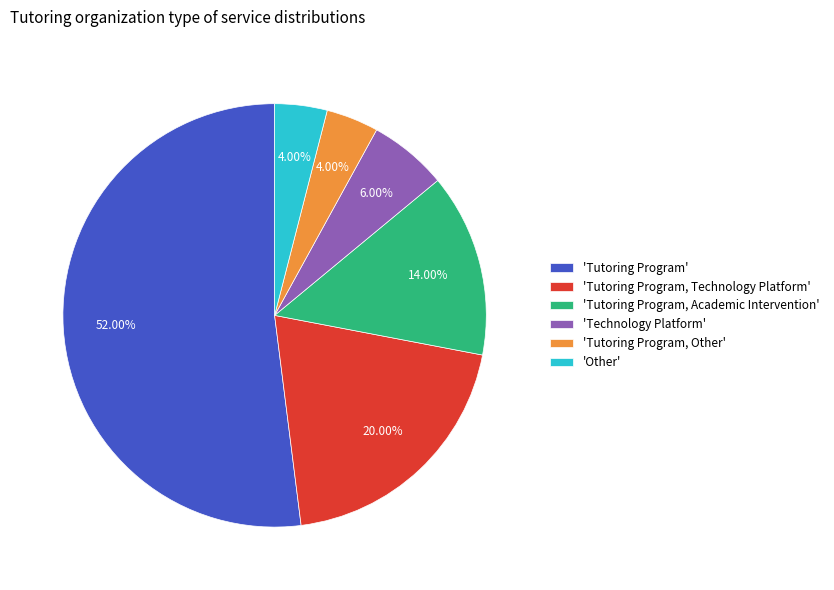

Which slice is the largest?

'Tutoring Program'